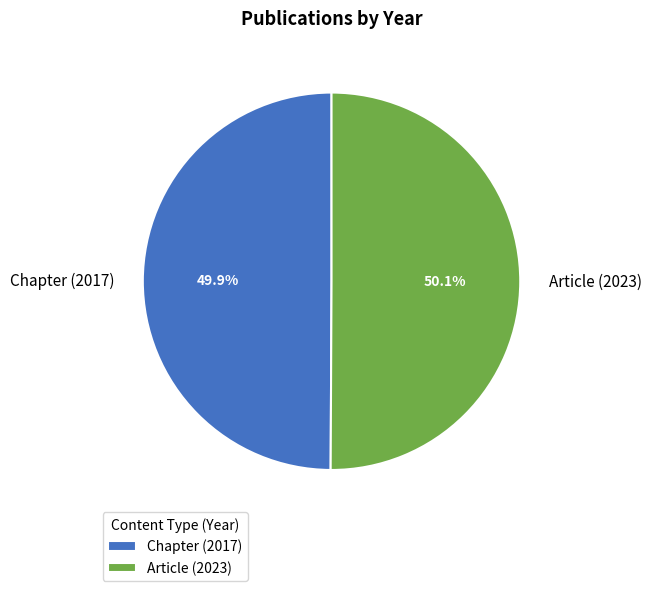

Is there any slice that represents more than half of the pie?

Yes